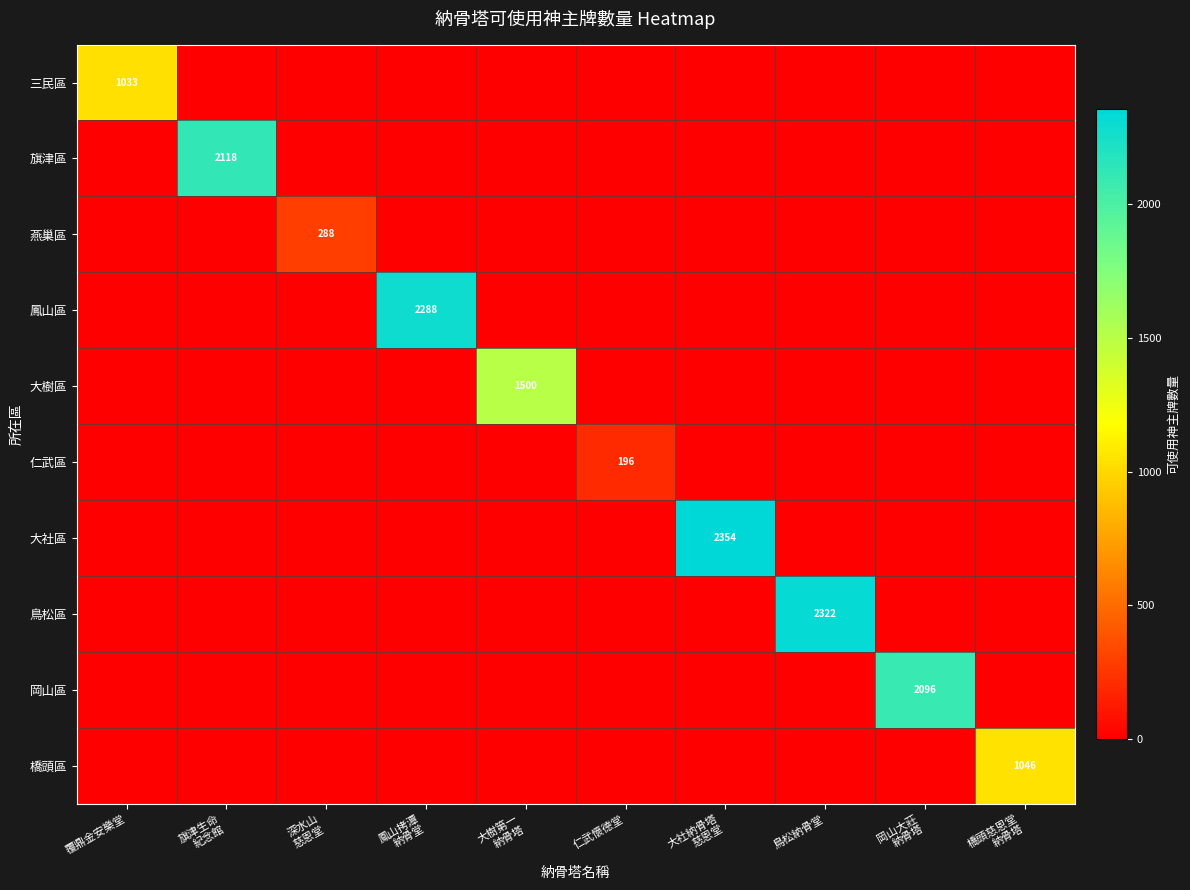

The value of 大社區 at 旗津生命 紀念館 is 1100. True or false?

False